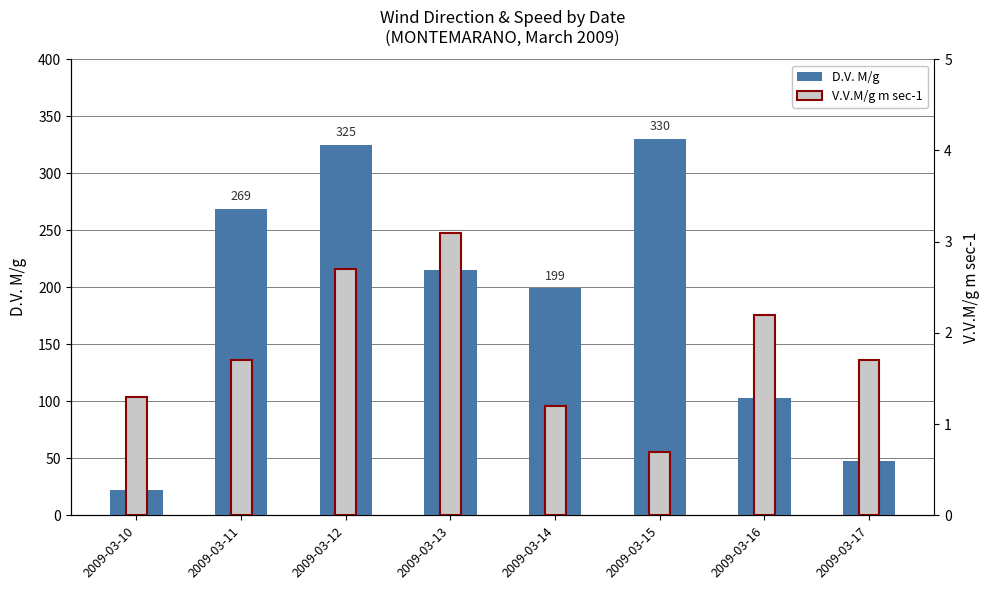

What is the sum of the V.V.M/g m sec-1 values at 2009-03-10 and 2009-03-16?

3.5